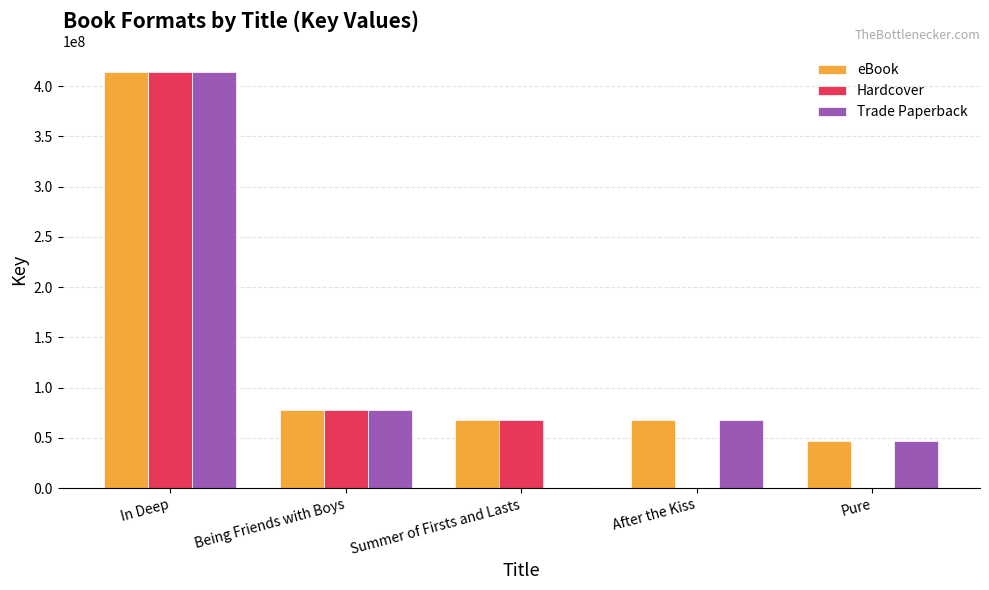

How many distinct data groups are displayed?

3